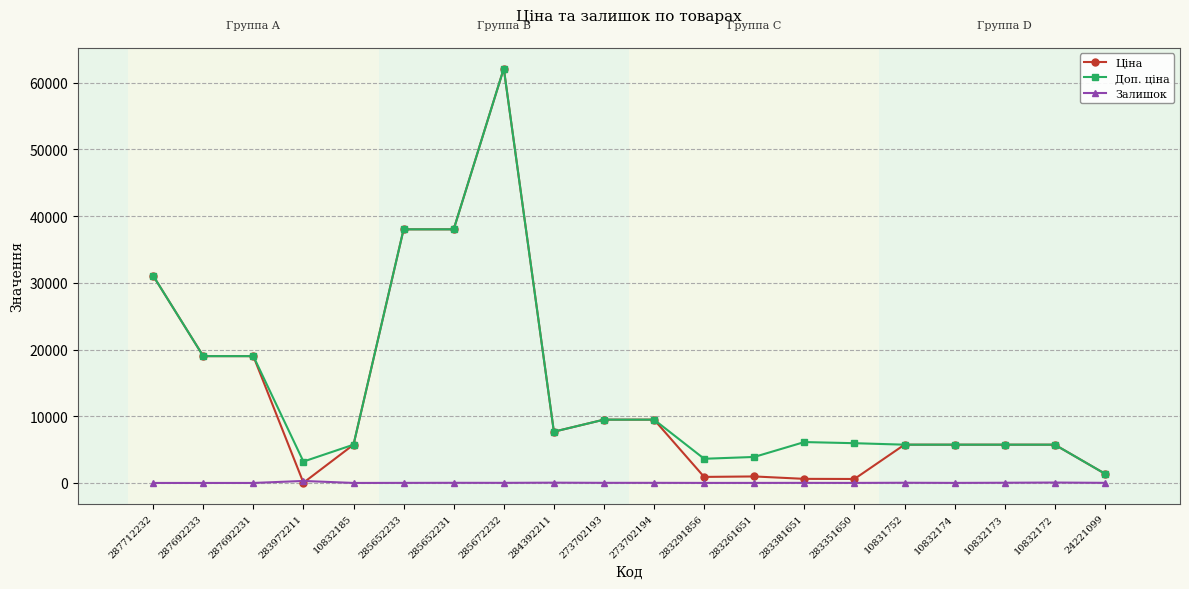

How many series are shown in this chart?

3